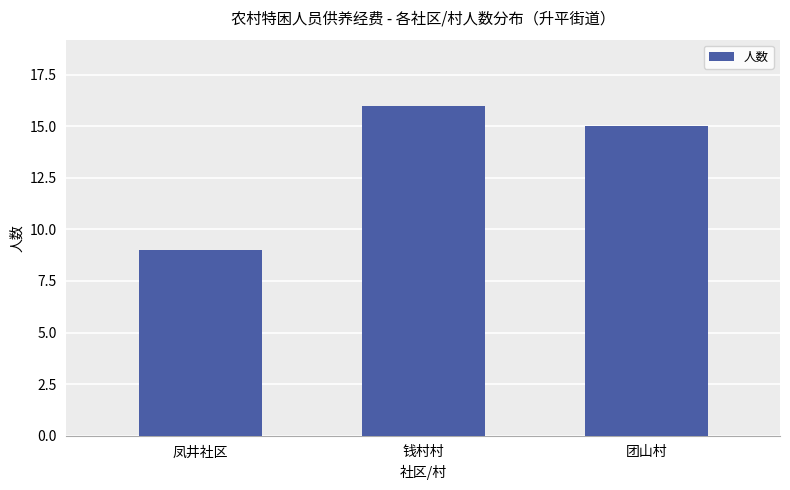

Which has a higher value, 钱村村 or 凤井社区?

钱村村